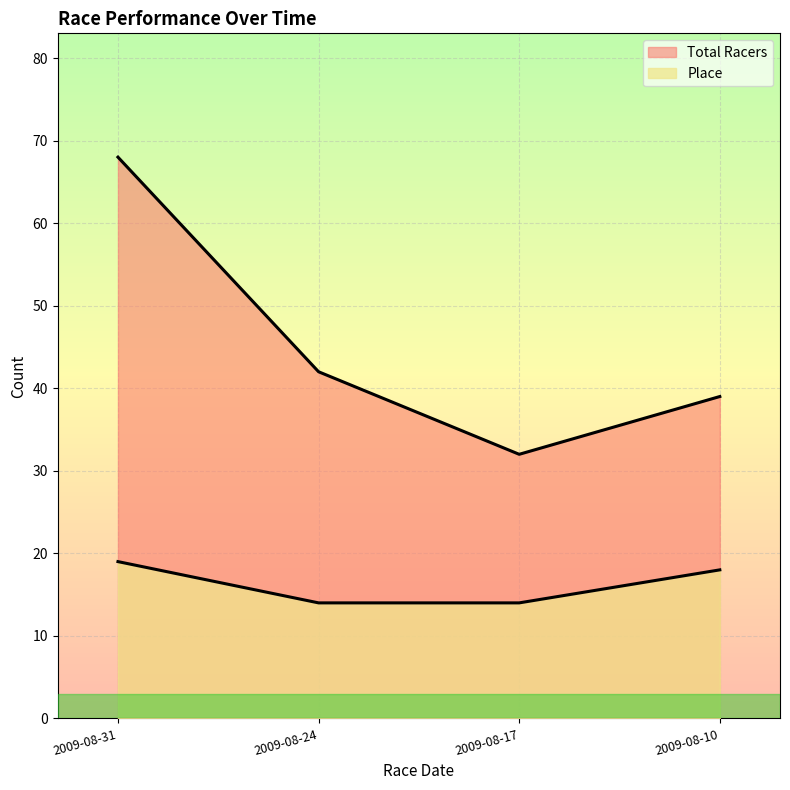

What is the total value across all series at 2009-08-31?

87